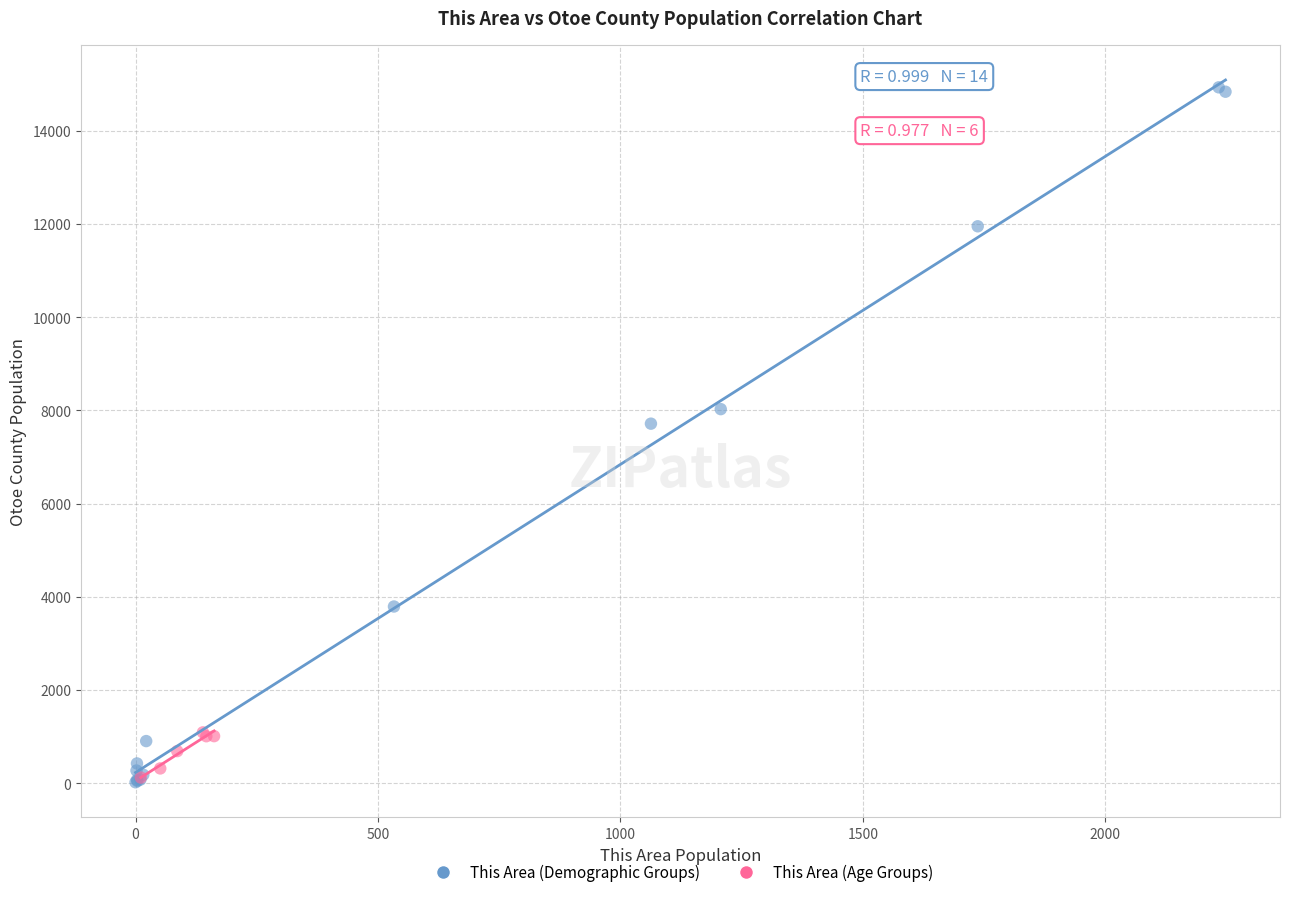

Which series has the widest spread of Y values?

This Area (Demographic Groups)